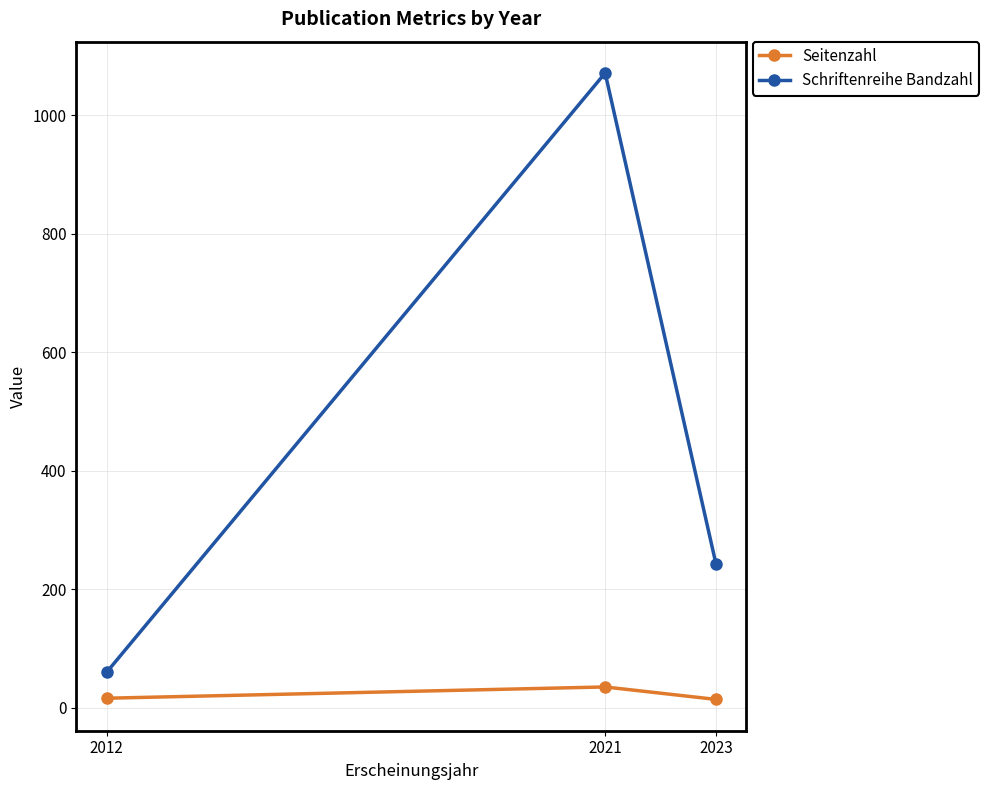

Between 2012 and 2021, which series saw the biggest shift?

Schriftenreihe Bandzahl